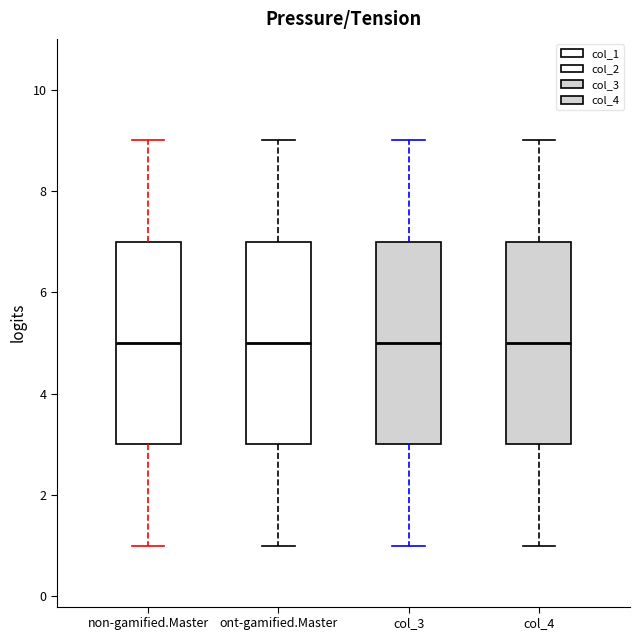

Reading left to right, transcribe this box plot: for each box, give where its median line is, the range the box spans, and where its two whiskers end, as read against the y-axis. The values are not printed on the chart, so give them approximately, as read against the axis.

non-gamified.Master: median 5, box 3 to 7, whiskers 1 to 9
ont-gamified.Master: median 5, box 3 to 7, whiskers 1 to 9
col_3: median 5, box 3 to 7, whiskers 1 to 9
col_4: median 5, box 3 to 7, whiskers 1 to 9